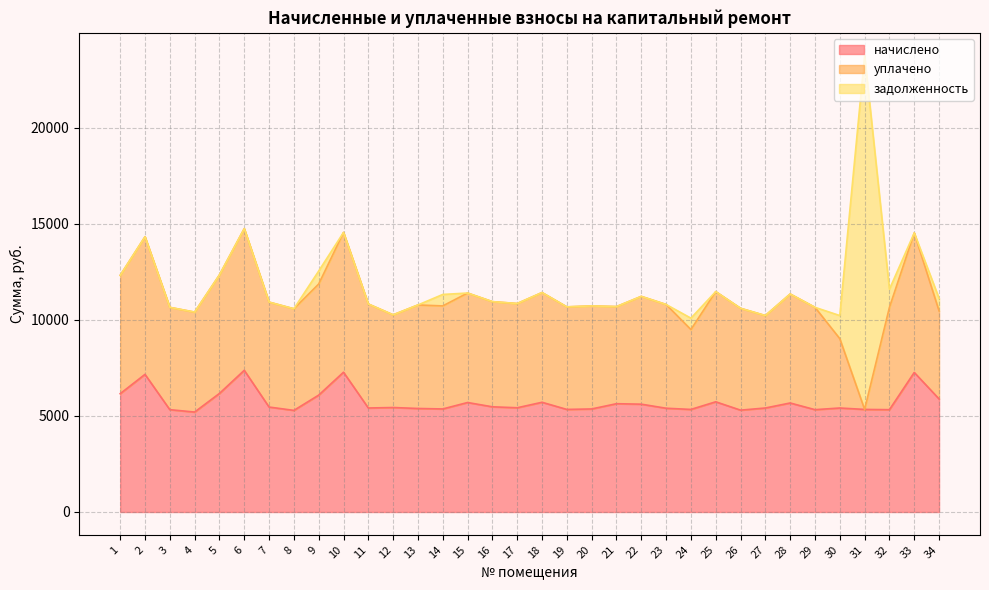

Which category has the highest value across all series?

31